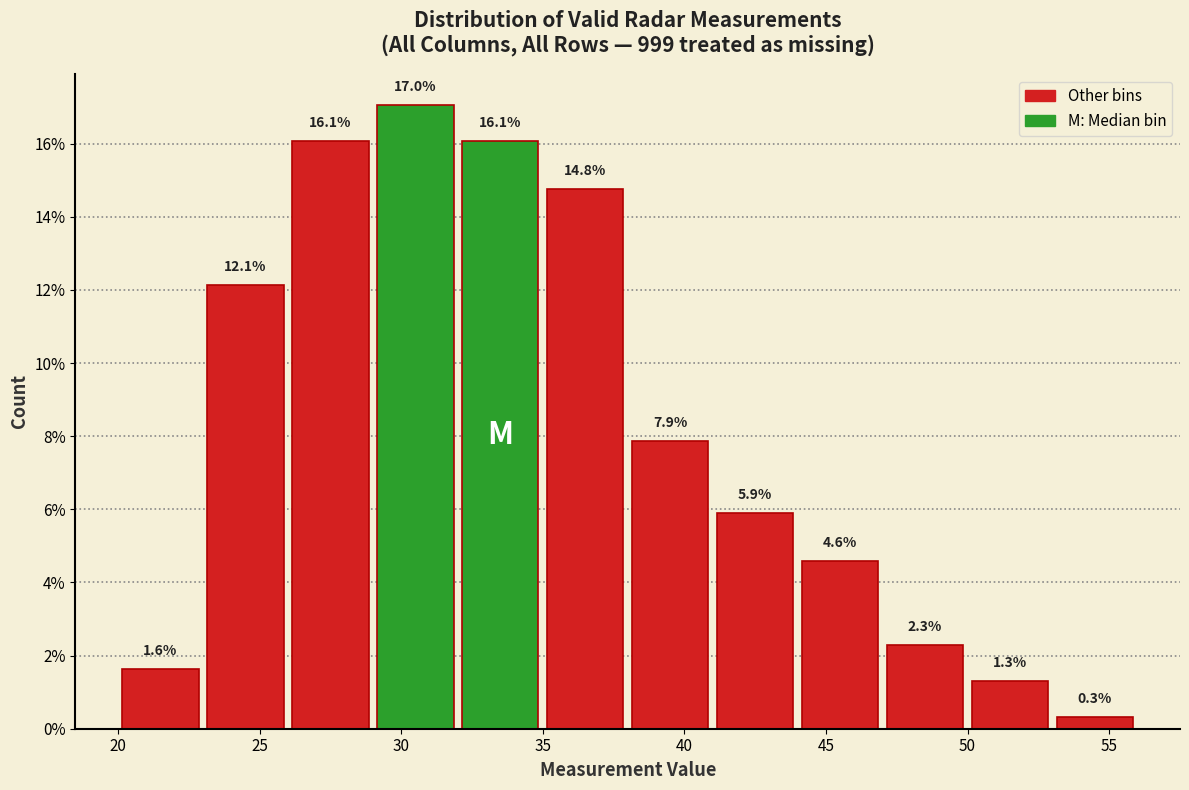

Reading left to right, list every bar in this chart as the range it spans on the x-axis followed by its height.

20 to 23: 1.6
23 to 26: 12.1
26 to 29: 16.1
29 to 32: 17.0
32 to 35: 16.1
35 to 38: 14.8
38 to 41: 7.9
41 to 44: 5.9
44 to 47: 4.6
47 to 50: 2.3
50 to 53: 1.3
53 to 56: 0.3